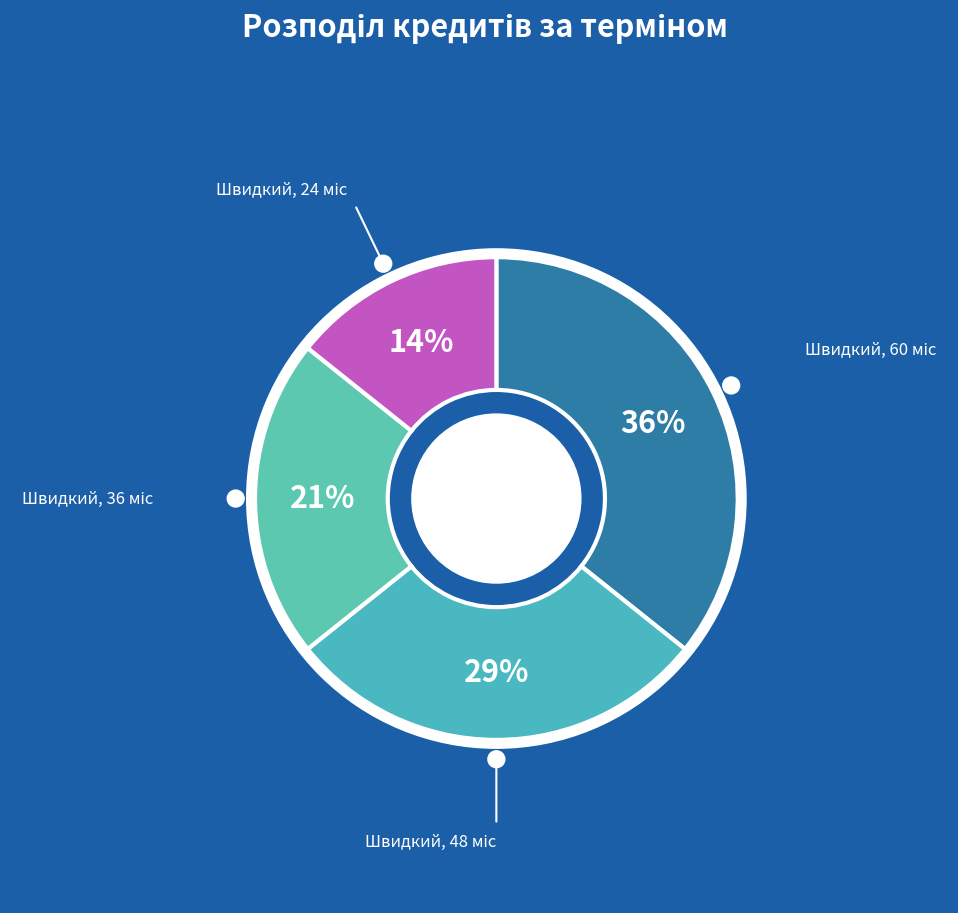

Is there a majority slice in this chart?

No